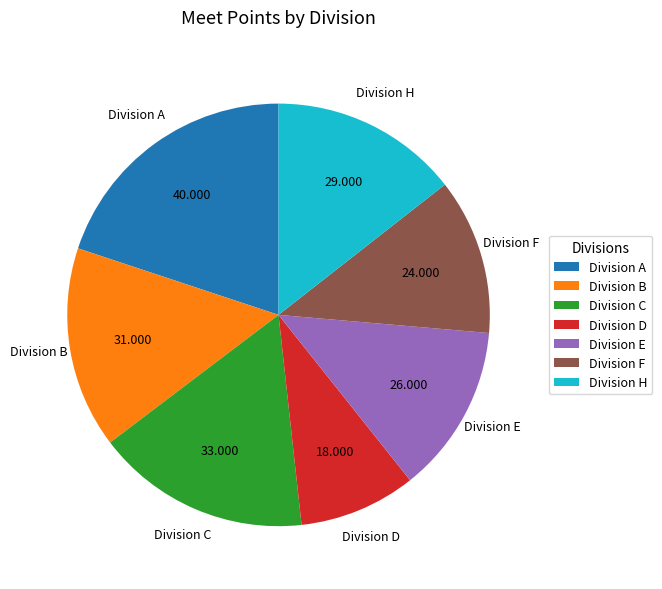

How many slices are in this pie chart?

7